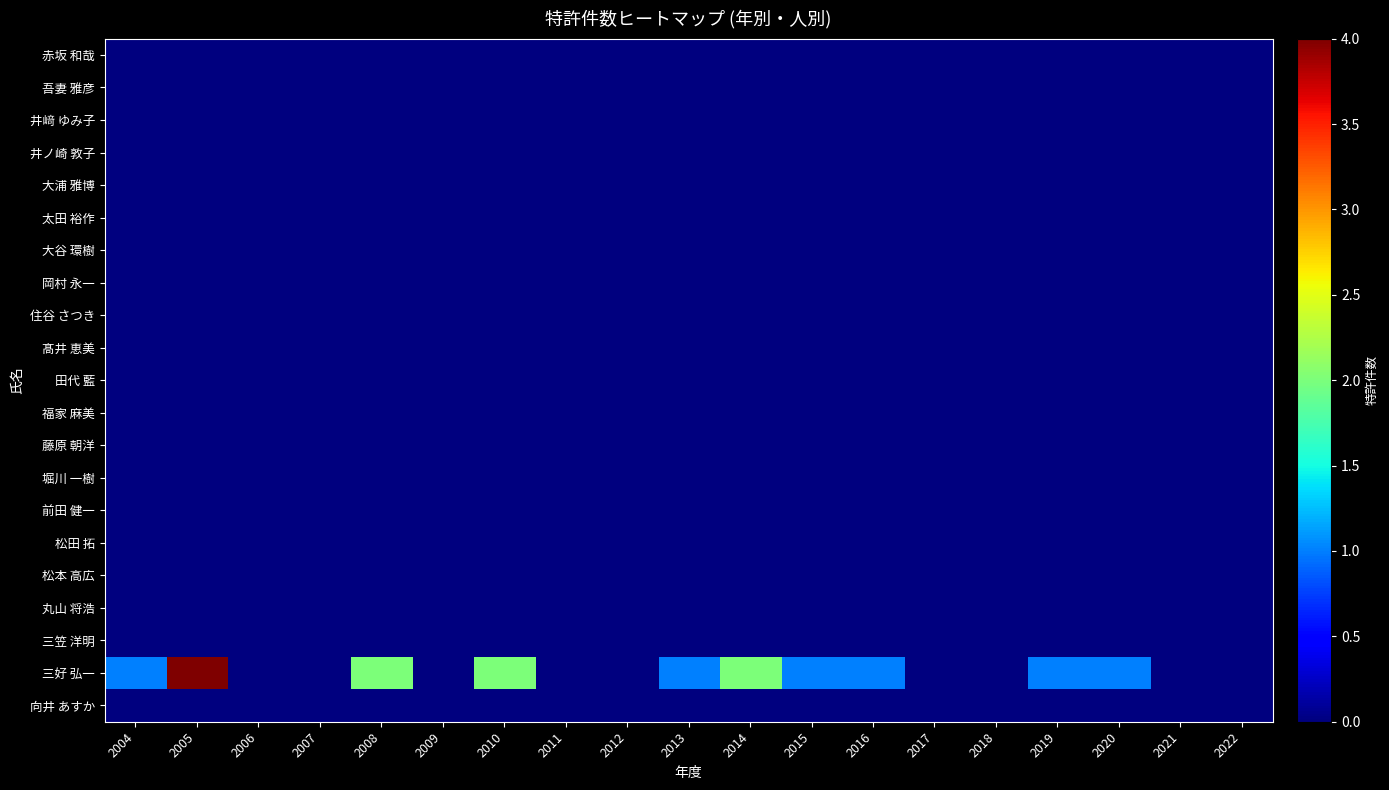

Rank the series by their maximum value, from highest to lowest.

三好 弘一, 赤坂 和哉, 吾妻 雅彦, 井﨑 ゆみ子, 井ノ崎 敦子, 大浦 雅博, 太田 裕作, 大谷 環樹, 岡村 永一, 住谷 さつき, 髙井 恵美, 田代 藍, 福家 麻美, 藤原 朝洋, 堀川 一樹, 前田 健一, 松田 拓, 松本 高広, 丸山 将浩, 三笠 洋明, 向井 あすか